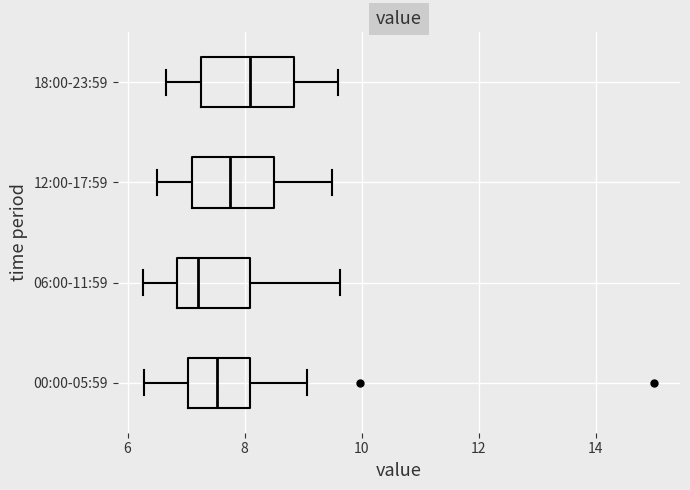

Reading bottom to top, transcribe this box plot: for each box, give where its median line is, the range the box spans, and where its two whiskers end, as read against the x-axis. The values are not printed on the chart, so give them approximately, as read against the axis.

00:00-05:59: median 7.6, box 7.0 to 8.2, whiskers 6.2 to 9.0
06:00-11:59: median 7.2, box 6.8 to 8.2, whiskers 6.2 to 9.6
12:00-17:59: median 7.8, box 7.2 to 8.6, whiskers 6.6 to 9.6
18:00-23:59: median 8.2, box 7.2 to 8.8, whiskers 6.6 to 9.6